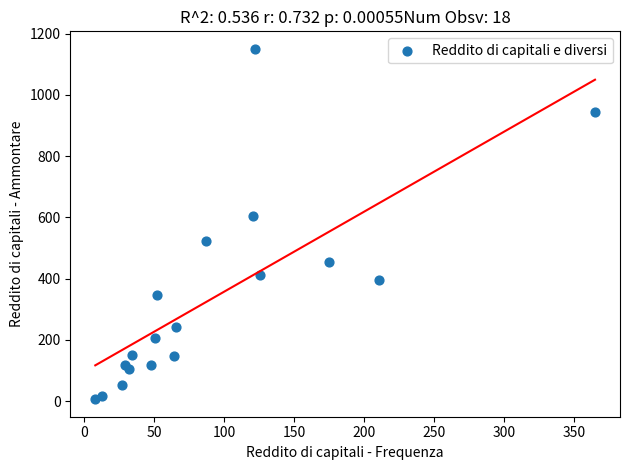

What Y value in the scatter plot is closest to 578?

603